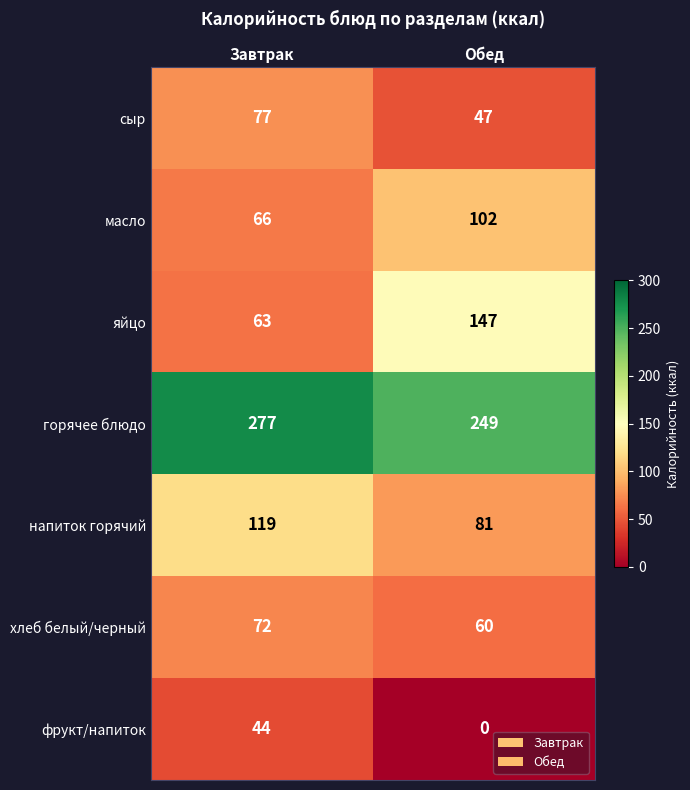

Which category has the highest value across all series?

Завтрак